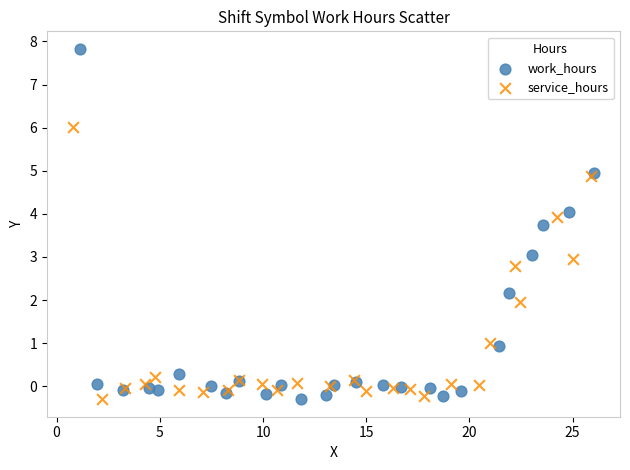

Which series has the widest spread of Y values?

work_hours